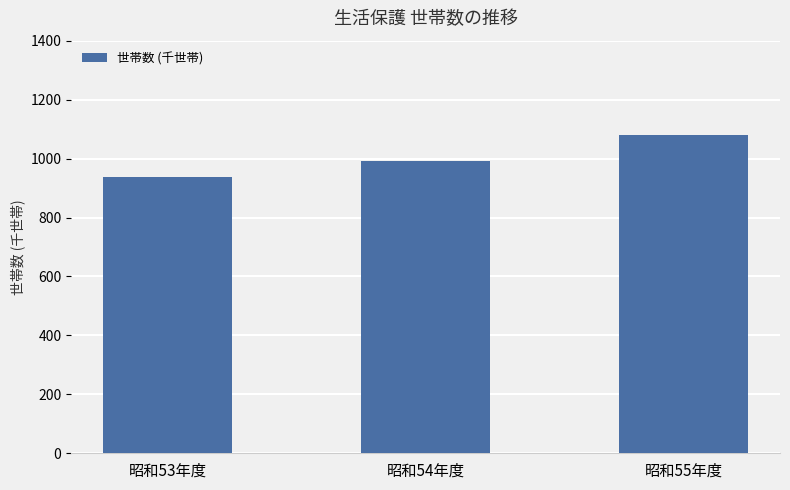

How many values are between 938 and 1081?

3